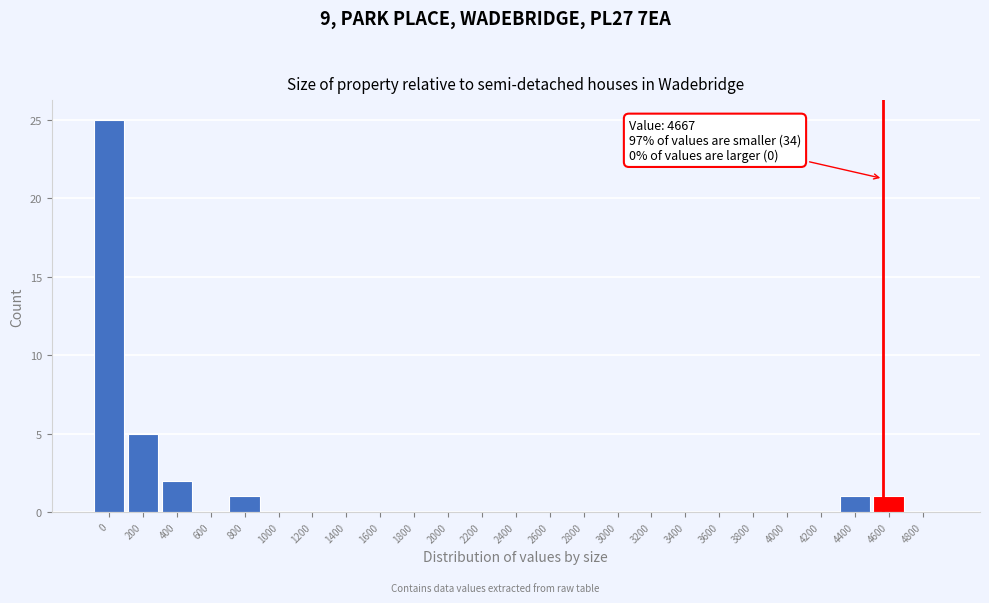

Reading left to right, what are all the values shown in this chart?

0=25	200=5	400=2	600=0	800=1	1000=0	1200=0	1400=0	1600=0	1800=0	2000=0	2200=0	2400=0	2600=0	2800=0	3000=0	3200=0	3400=0	3600=0	3800=0	4000=0	4200=0	4400=1	4600=1	4800=0